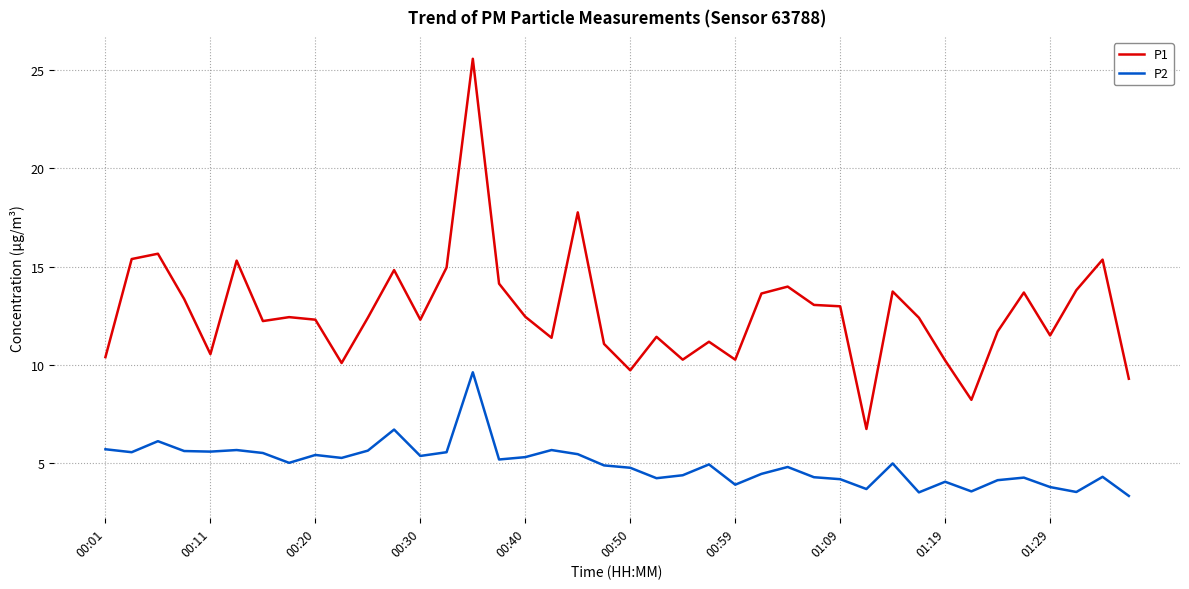

What is the maximum value shown in the chart?

25.6